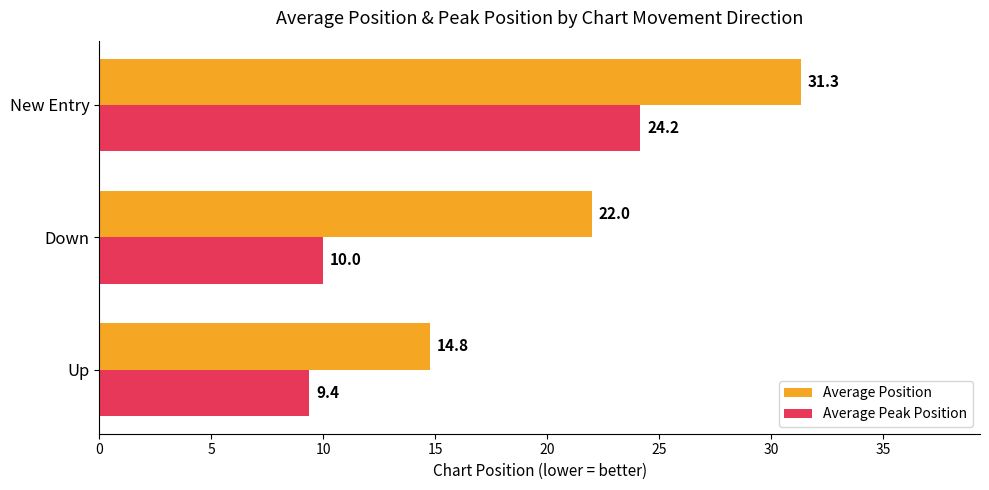

What is the sum of the Average Peak Position values at Down and Up?

19.4